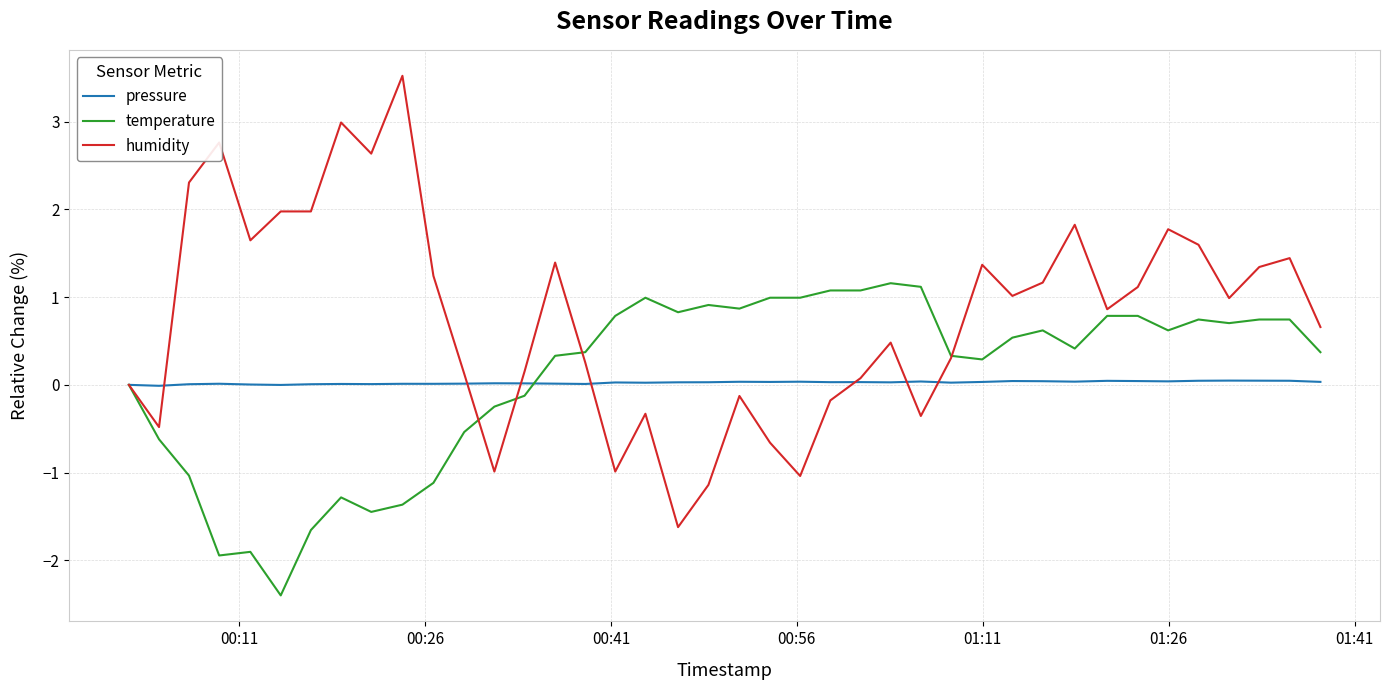

List the series in order of their peak value, lowest first.

pressure, temperature, humidity